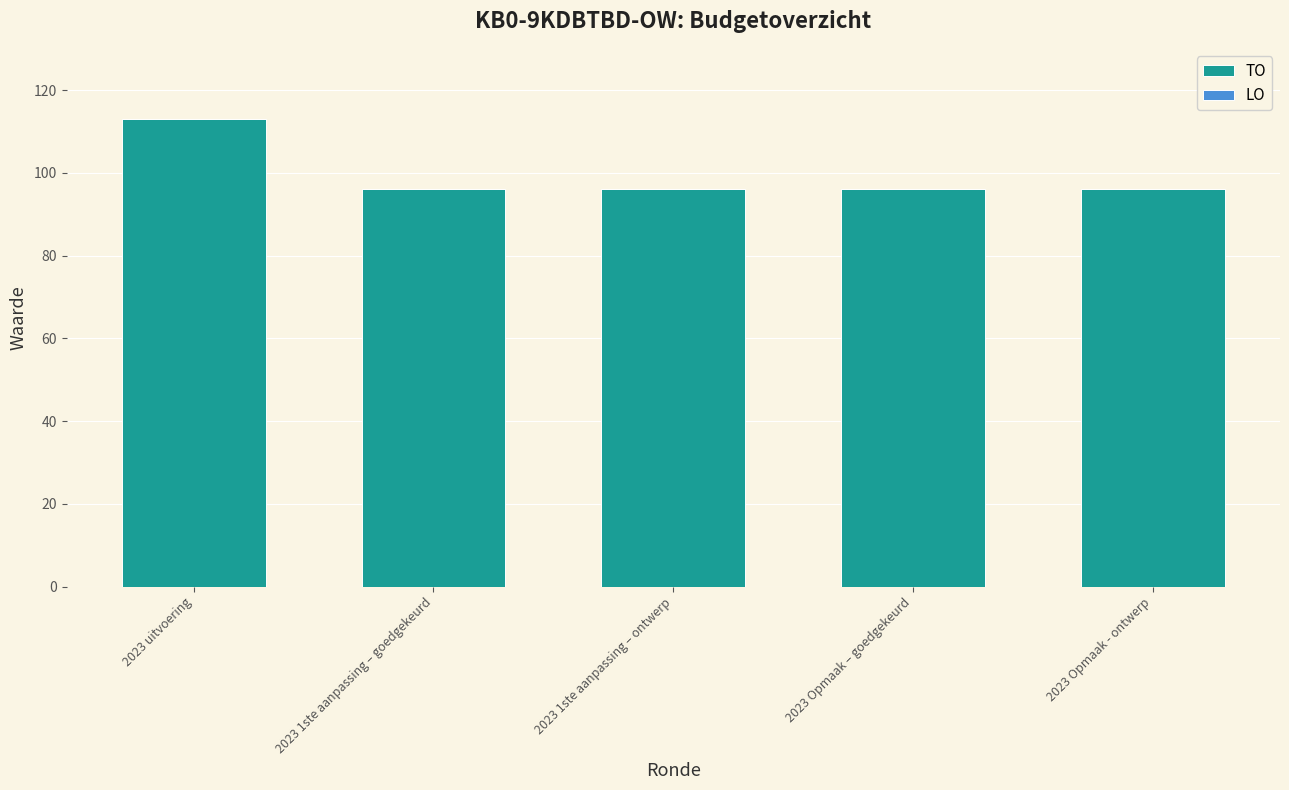

True or false: the data shows 43 at 2023 Opmaak – goedgekeurd.

False